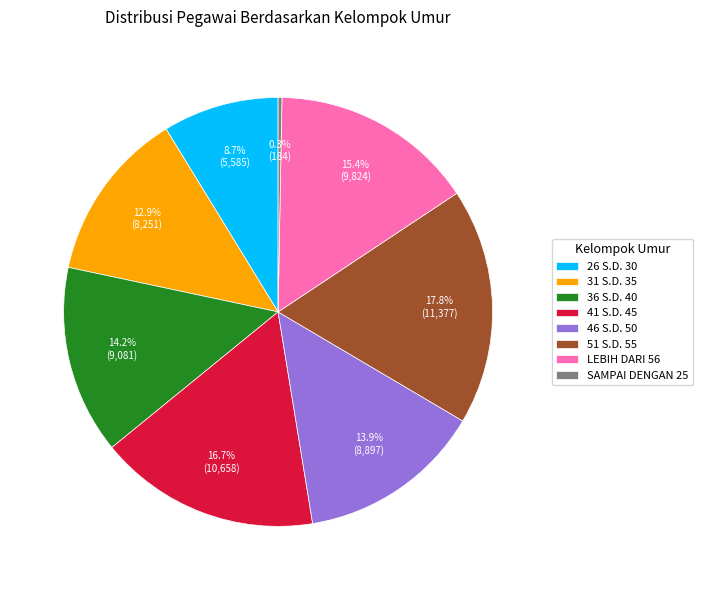

The 31 S.D. 35 slice represents 26% of the pie. True or false?

False